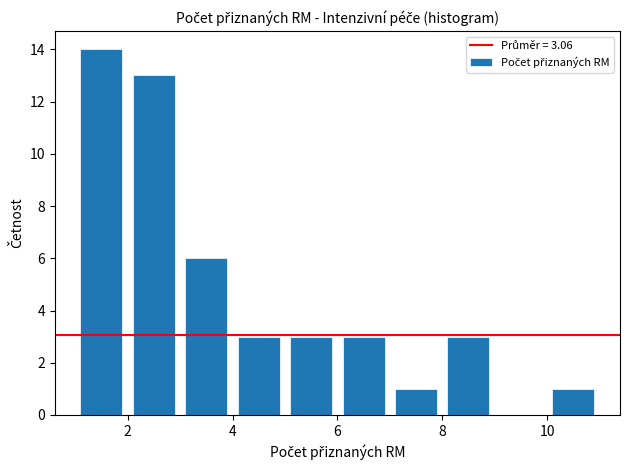

Reading left to right, transcribe this chart: for each bar, give the range it covers on the x-axis and its height. The values are not printed on the chart, so give them approximately, as read against the axis.

1 to 2: 14
2 to 3: 13
3 to 4: 6
4 to 5: 3
5 to 6: 3
6 to 7: 3
7 to 8: 1
8 to 9: 3
9 to 10: 0
10 to 11: 1